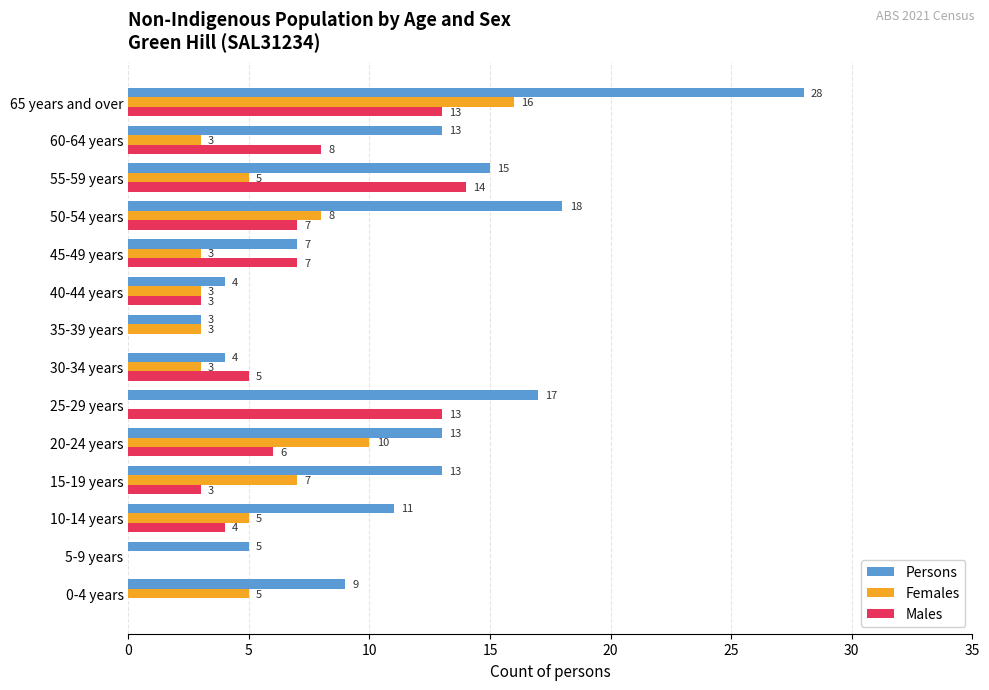

Between 10-14 years and 40-44 years, which series saw the biggest shift?

Persons